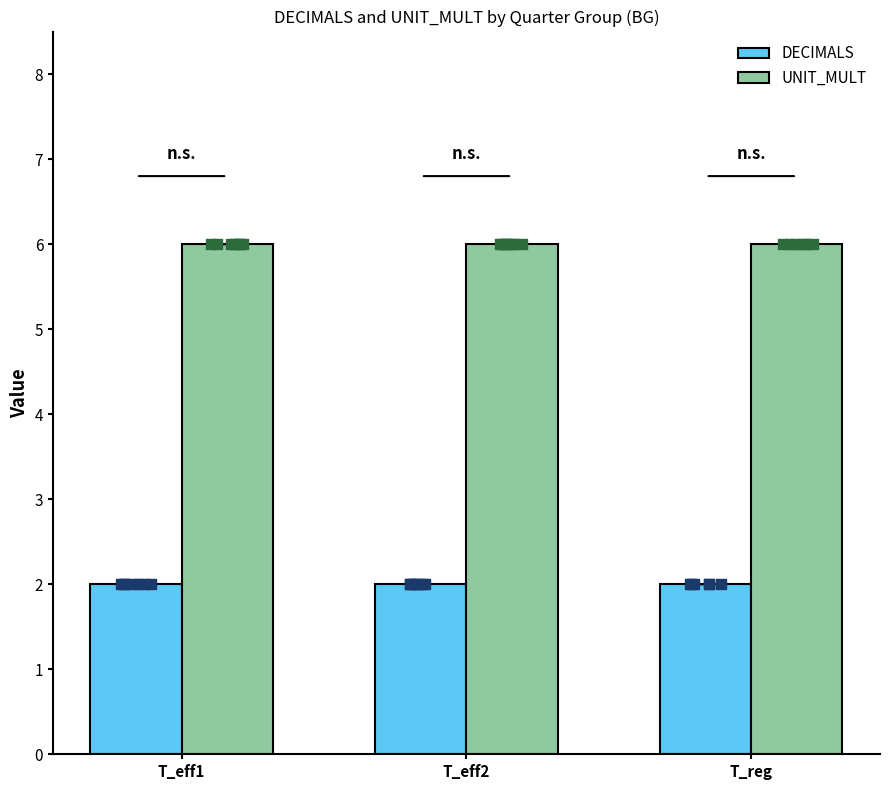

What is the total value across all series at T_eff2?

8